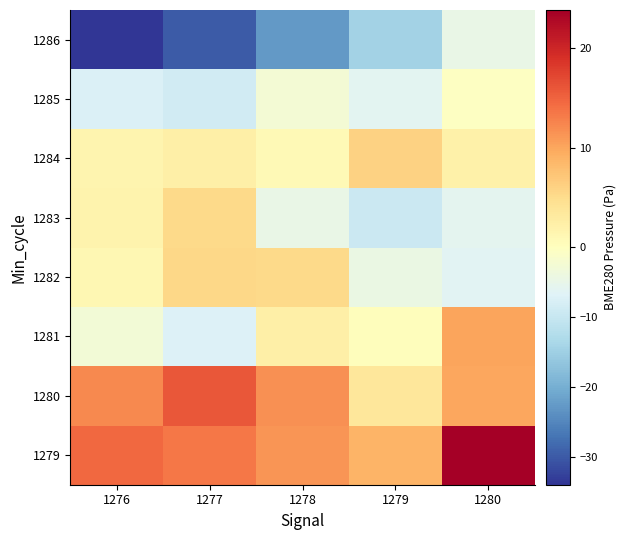

What is the difference between the highest and lowest values at 1277?

45.8